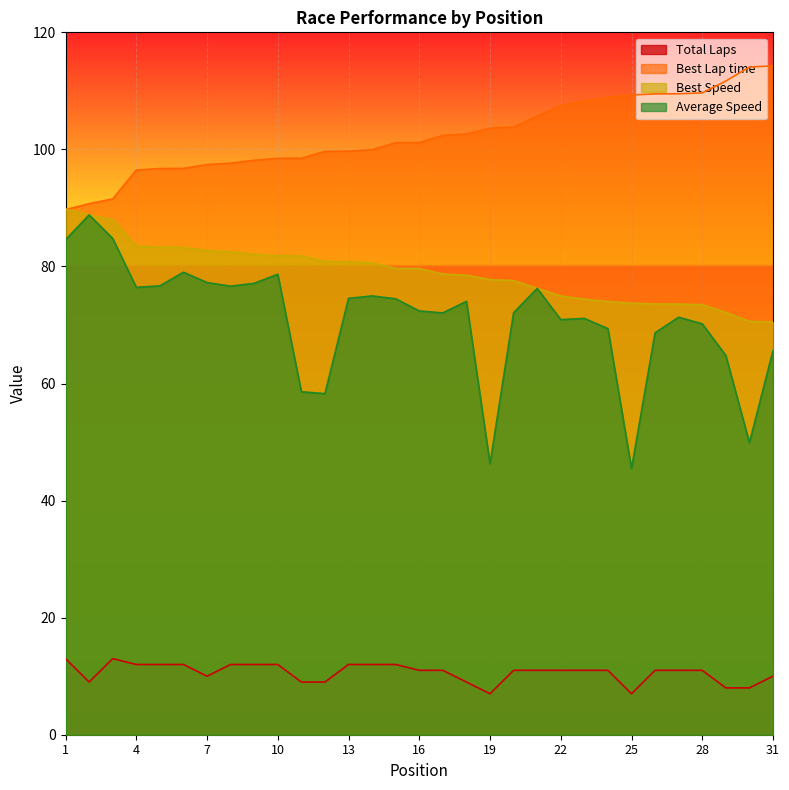

What is the total value across all series at 10?

271.0